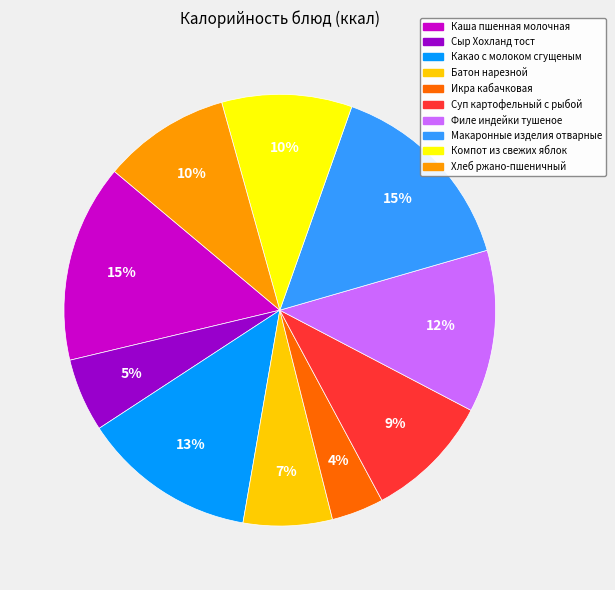

True or false: Какао с молоком сгущеным accounts for 28% of the total.

False